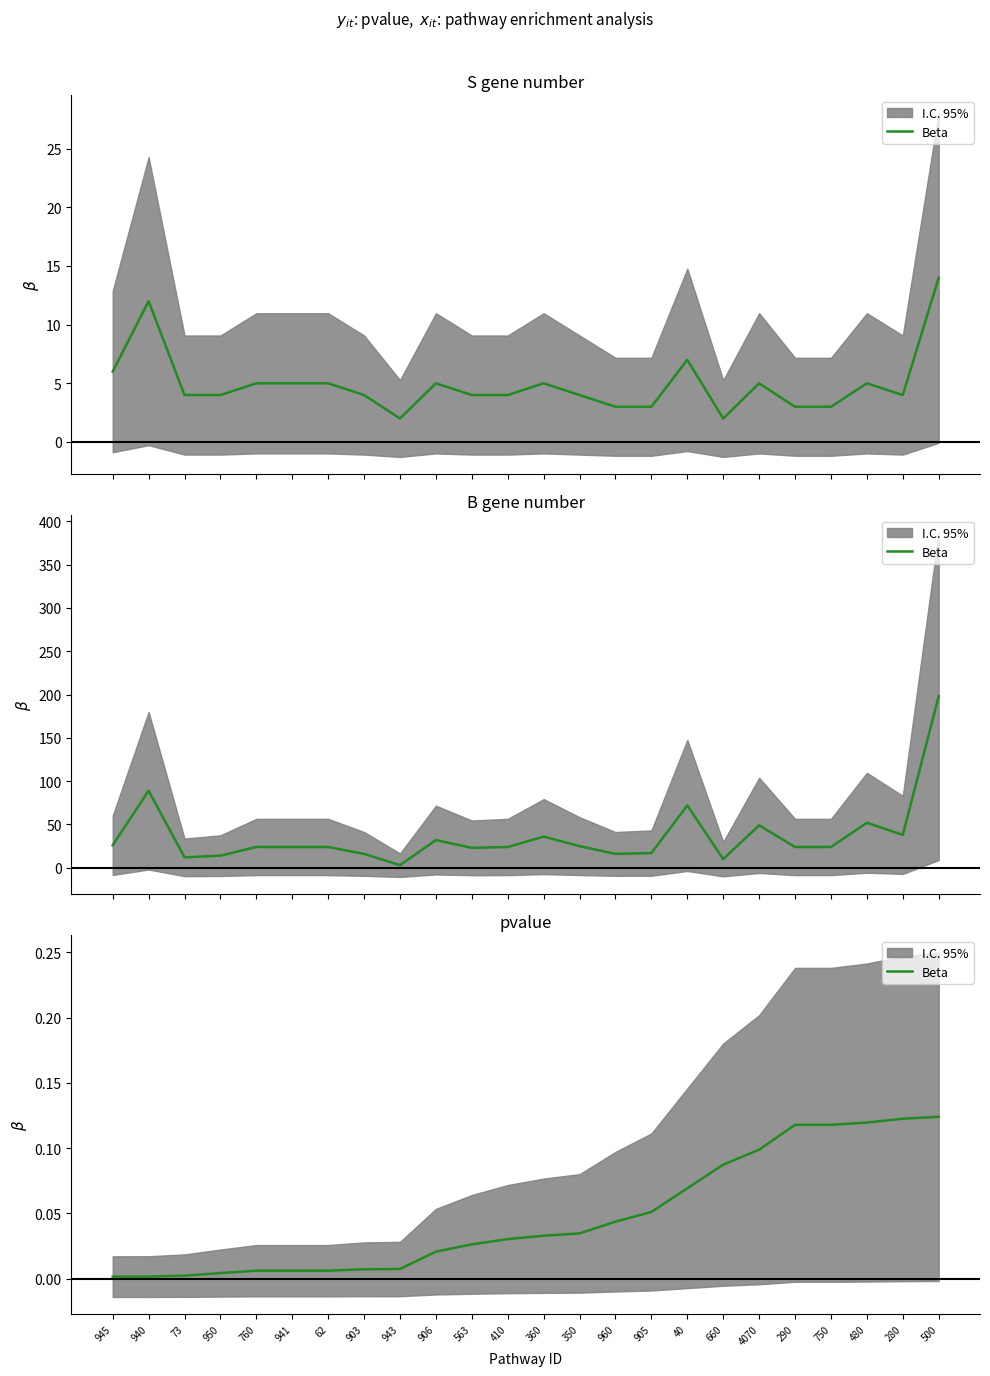

Which category has the highest value across all series?

500